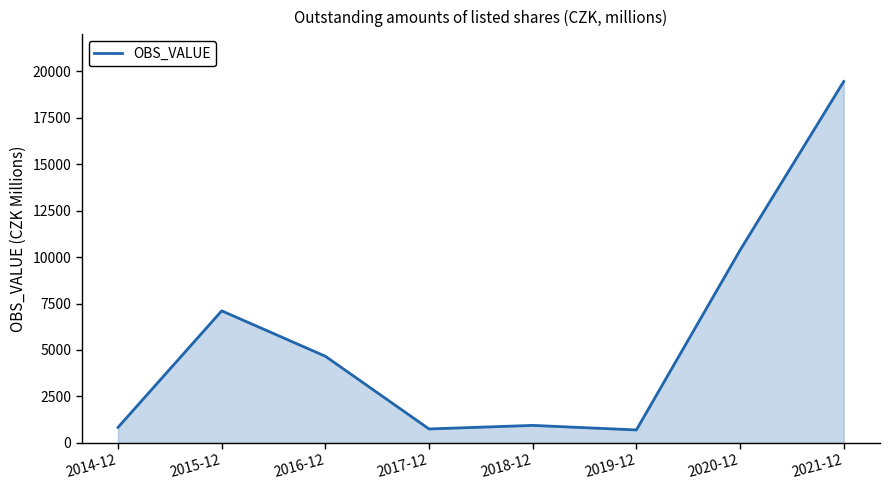

Which label corresponds to the largest value in the chart?

2021-12